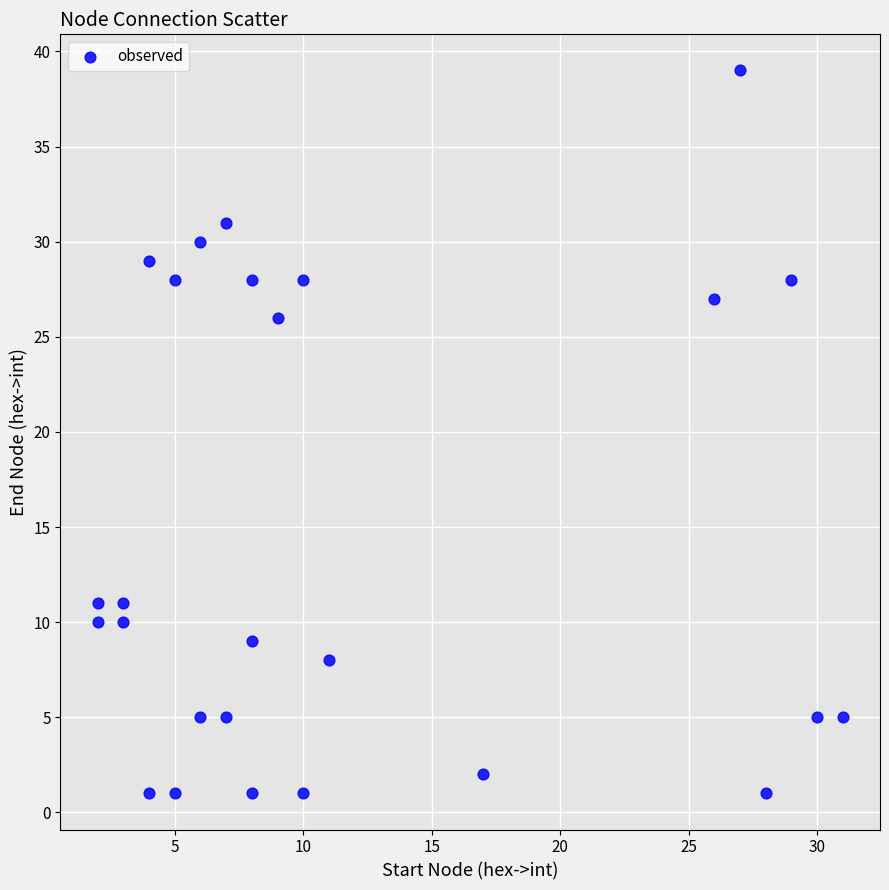

What is the range of Y values (max minus min)?

38